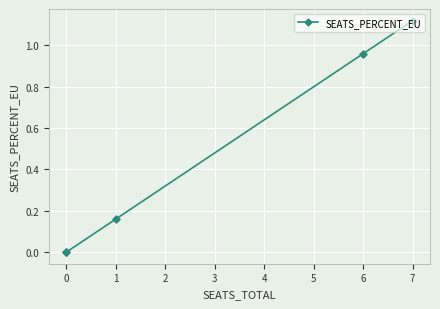

How many lines are shown in the chart?

1